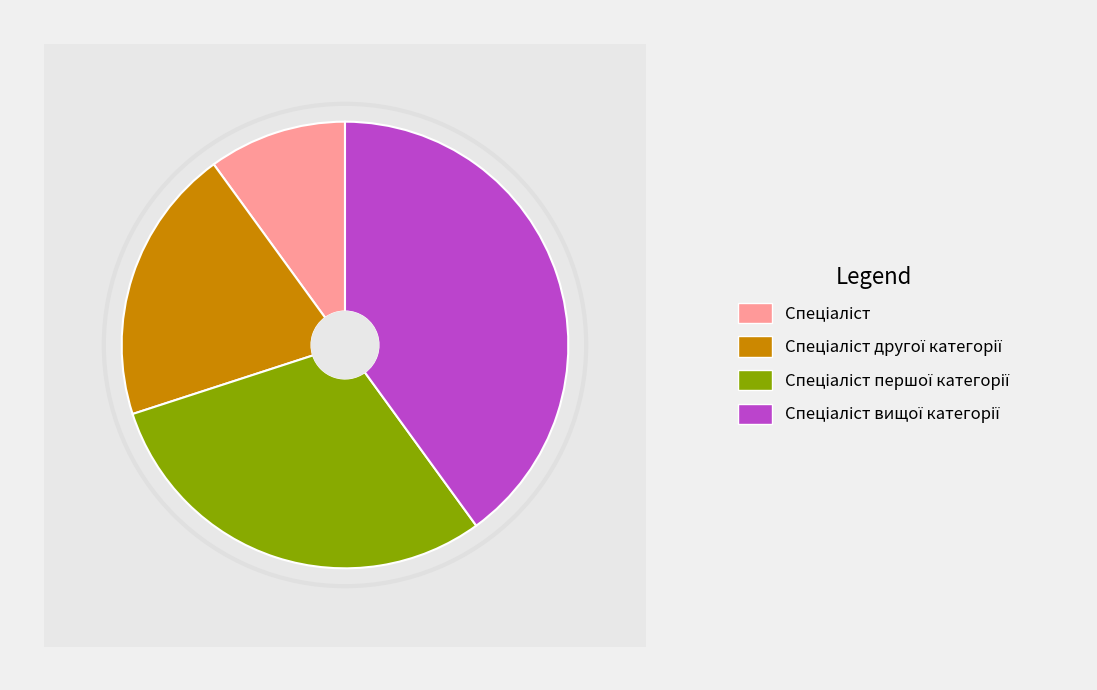

Count the number of slices in the pie.

4